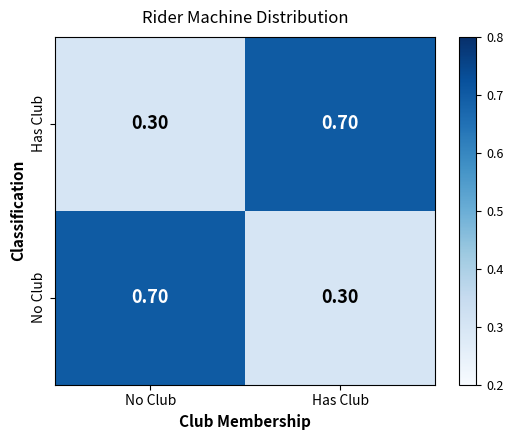

Rank the series at Has Club from lowest to highest value.

No Club, Has Club